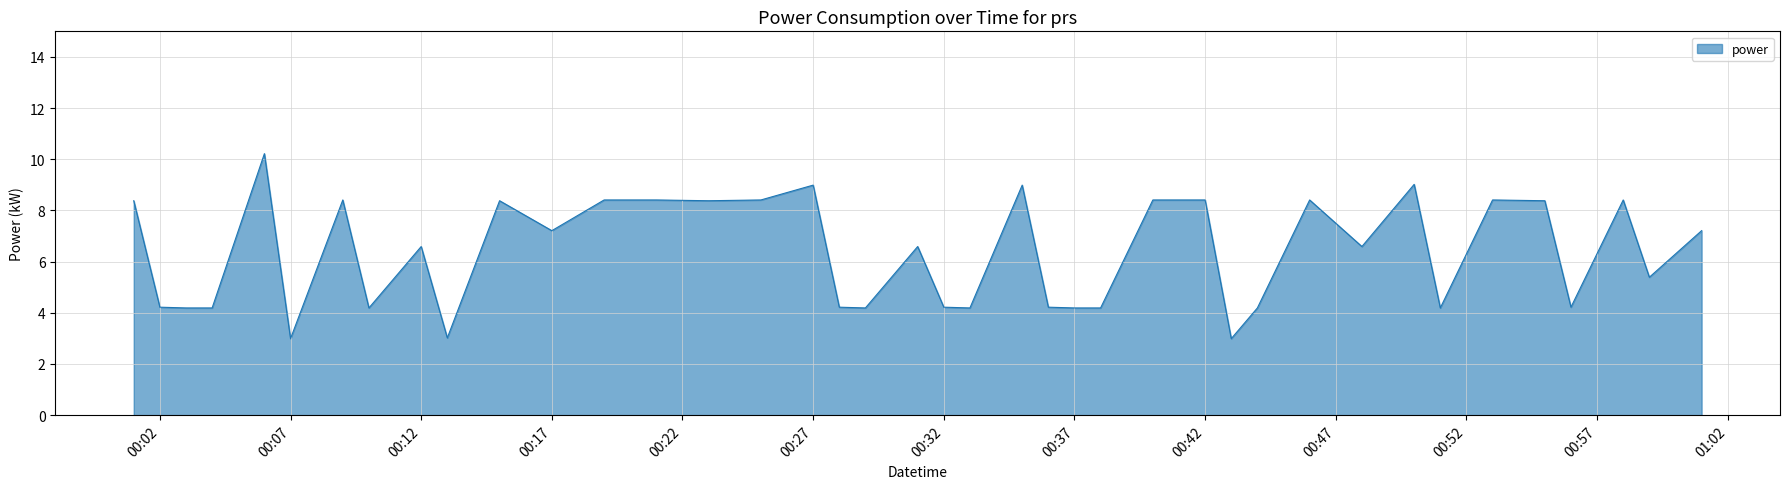

What is the difference between the maximum and minimum values?

7.2